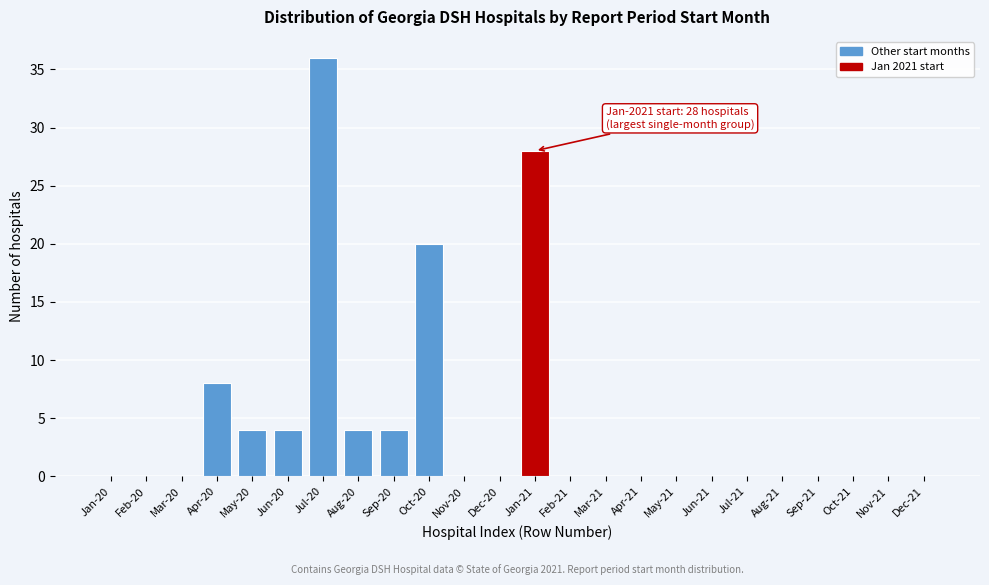

Reading left to right, what are all the values shown in this chart?

Jan-20=0	Feb-20=0	Mar-20=0	Apr-20=8	May-20=4	Jun-20=4	Jul-20=36	Aug-20=4	Sep-20=4	Oct-20=20	Nov-20=0	Dec-20=0	Jan-21=28	Feb-21=0	Mar-21=0	Apr-21=0	May-21=0	Jun-21=0	Jul-21=0	Aug-21=0	Sep-21=0	Oct-21=0	Nov-21=0	Dec-21=0